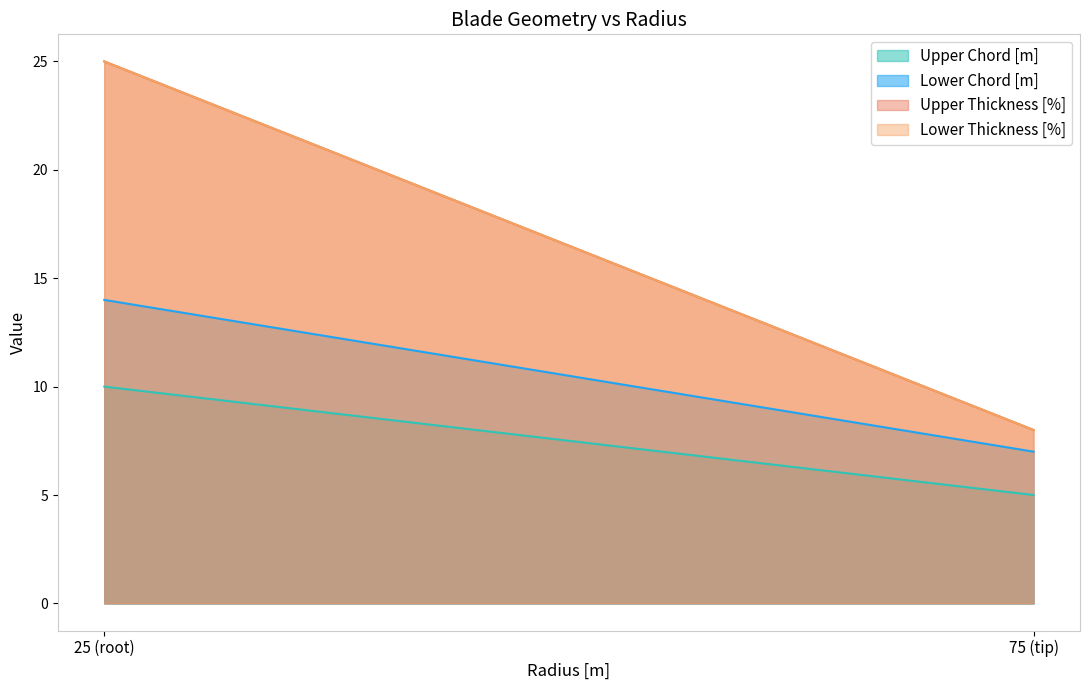

What is the label of the 4th point from the right?

25